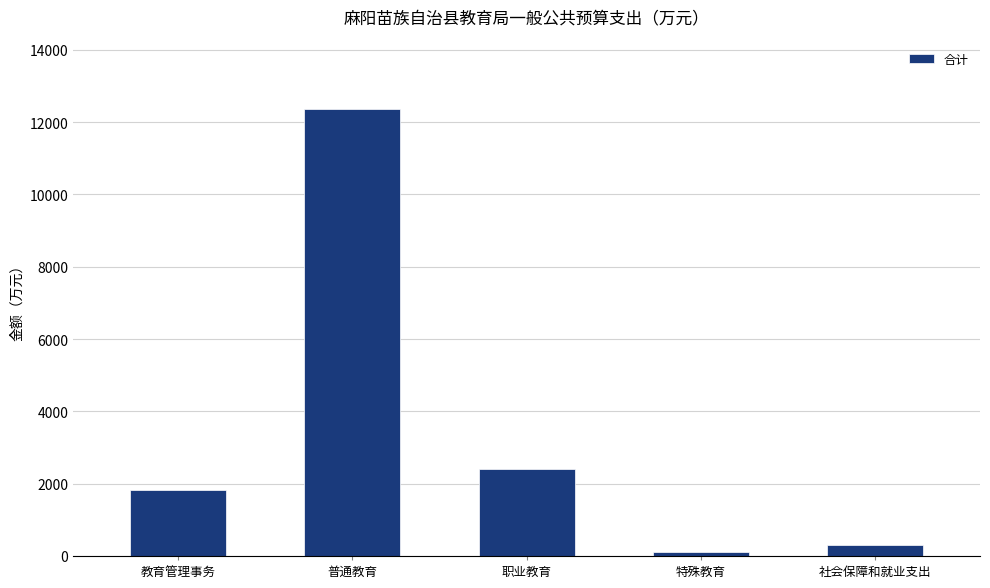

Read the value at 普通教育.

12373.5